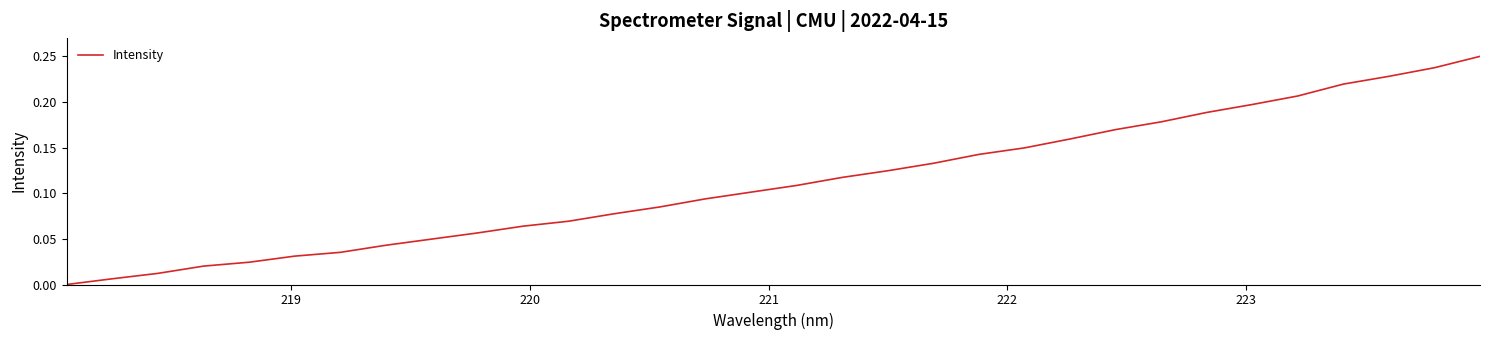

True or false: there are more than 1 points higher than both neighbors.

False